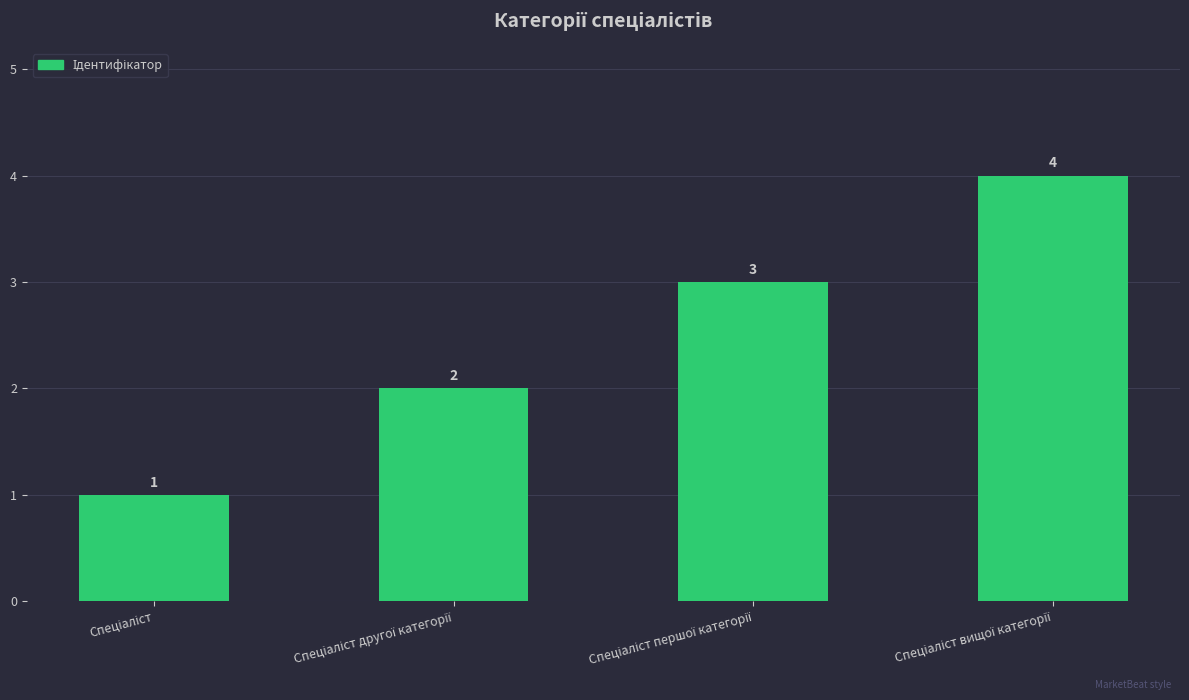

How many values are between 2 and 4?

3